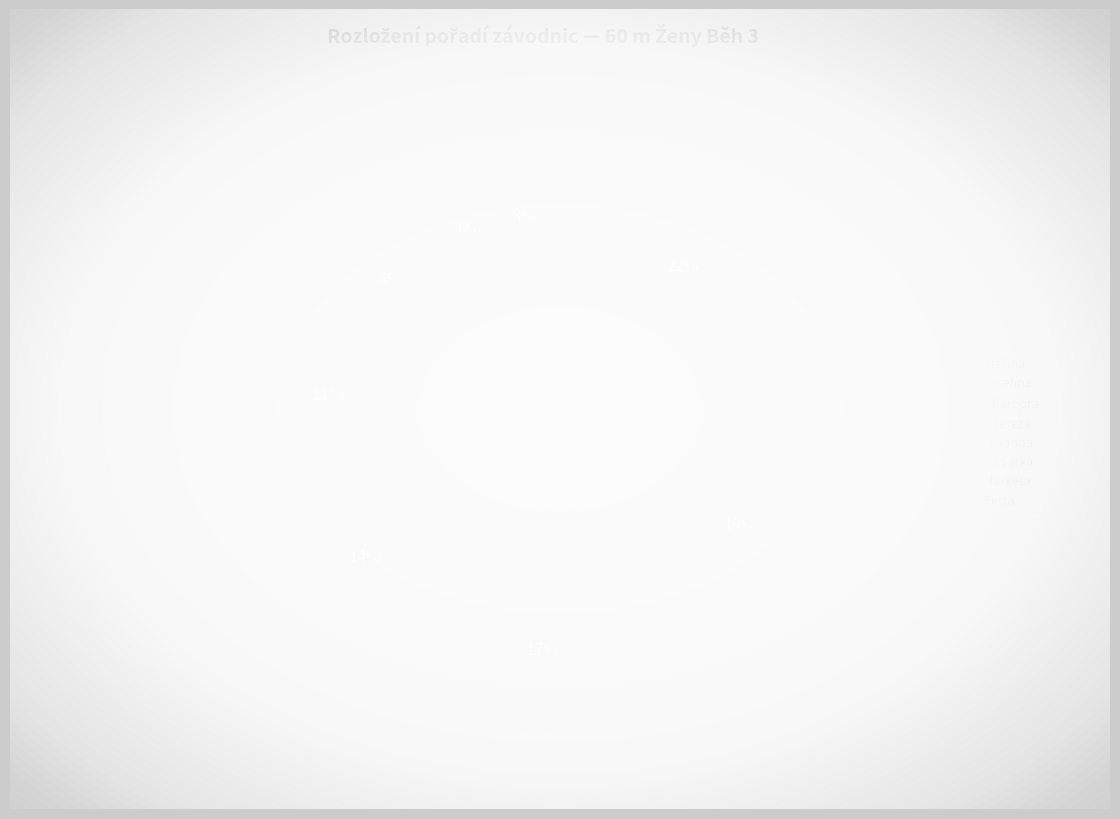

True or false: Landová Tereza accounts for 11% of the total.

True